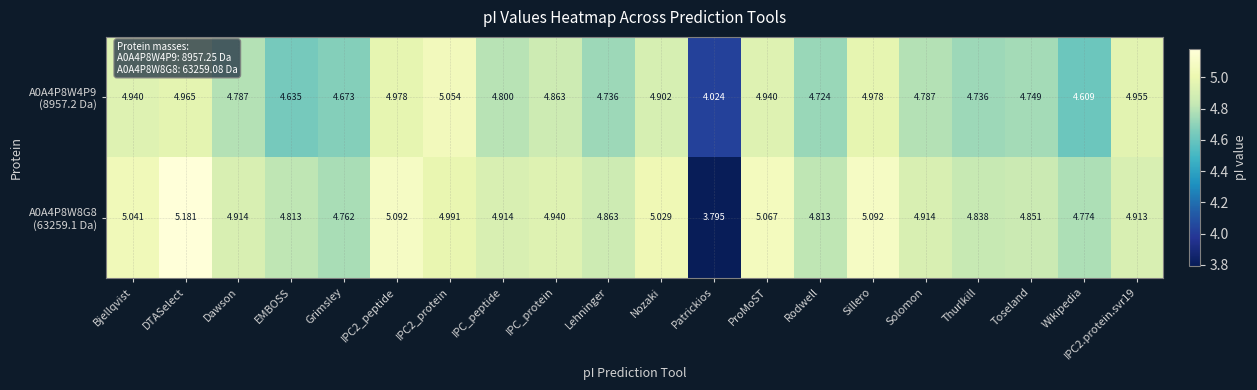

Which label corresponds to the largest value in the chart?

DTASelect